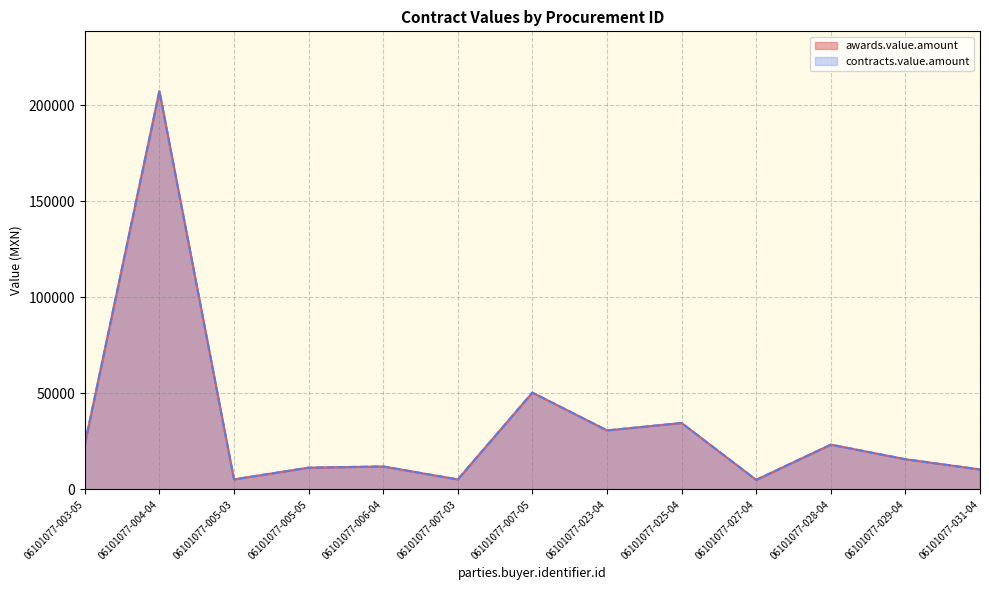

What position from the right is 06101077-031-04?

1